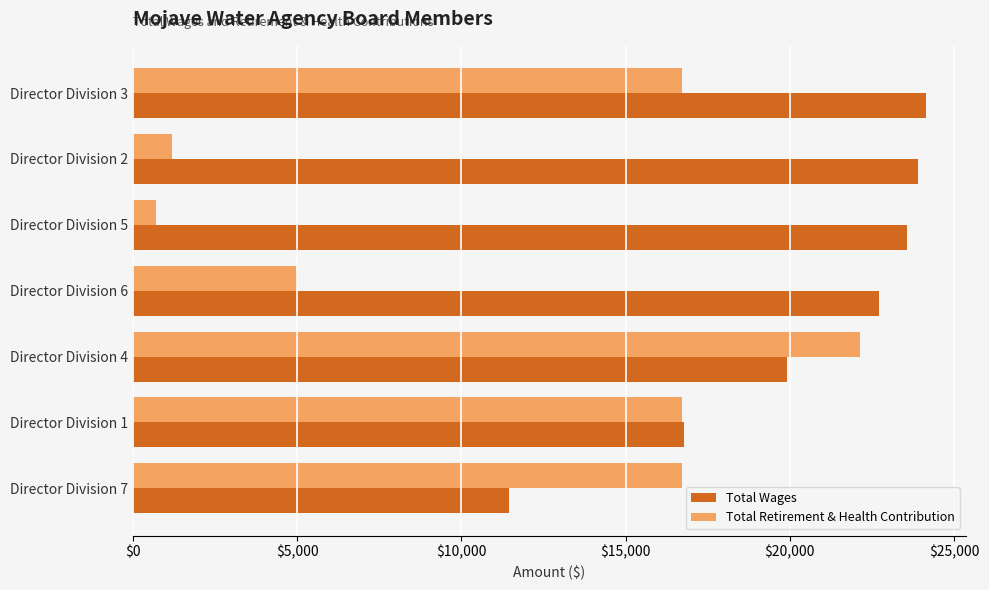

Between Director Division 4 and Director Division 1, which series saw the biggest shift?

Total Retirement & Health Contribution